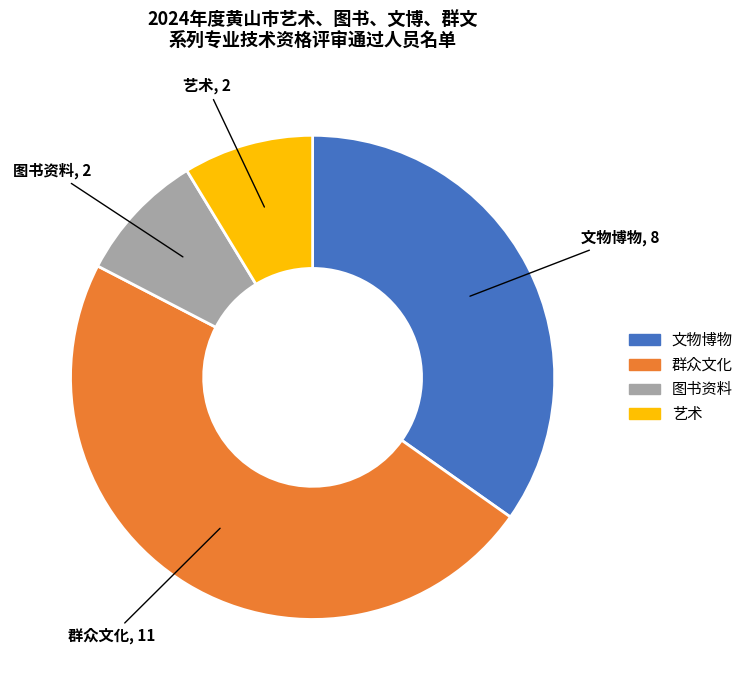

Combined, do 图书资料 and 艺术 account for over 50%?

No